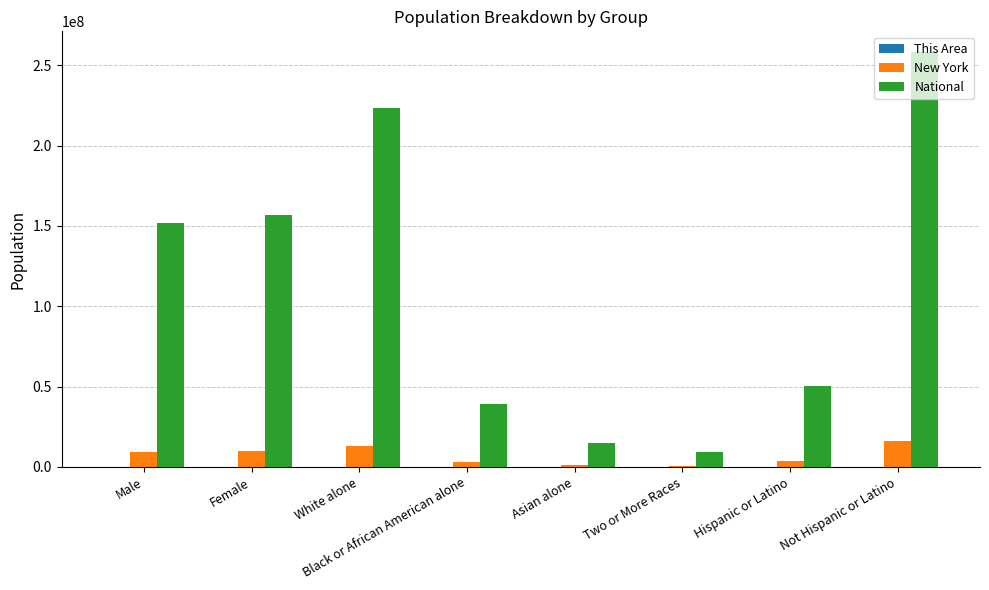

The value of New York at Black or African American alone is 3073800. True or false?

True